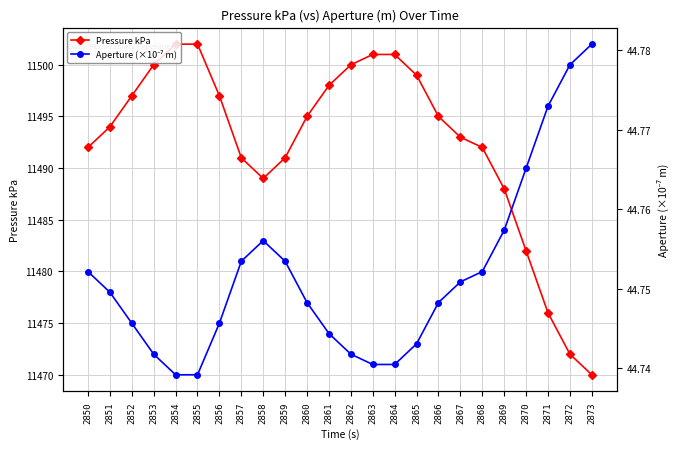

True or false: Aperture (×10⁻⁷ m) has a value of 44.8 at 2871.

True